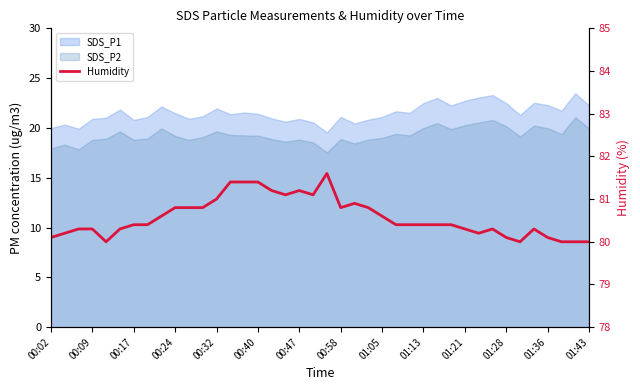

How many interior local valleys (lower than both neighbors) does the data have?

6